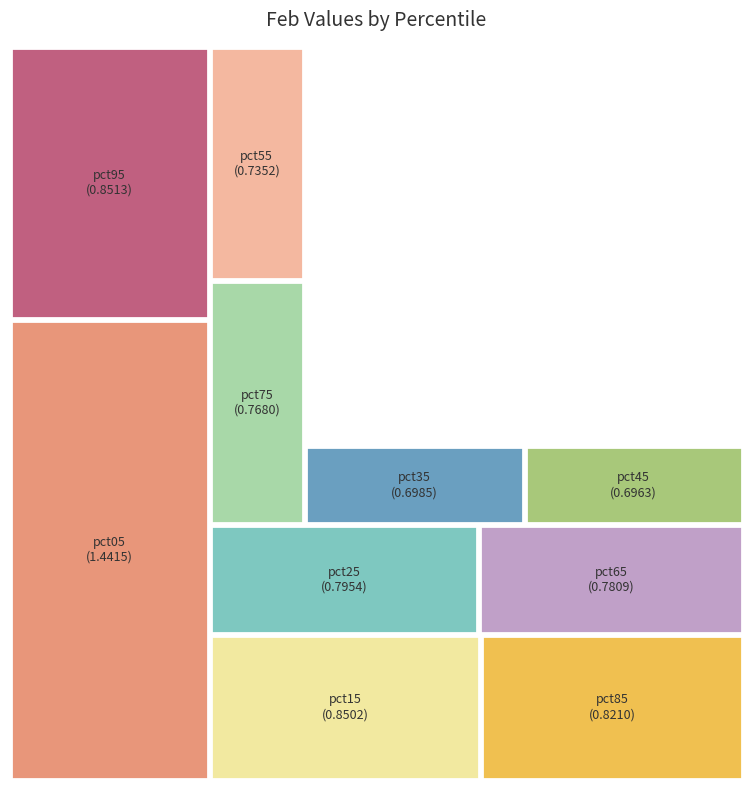

What percentage do pct95 and pct15 together represent?

20.2%